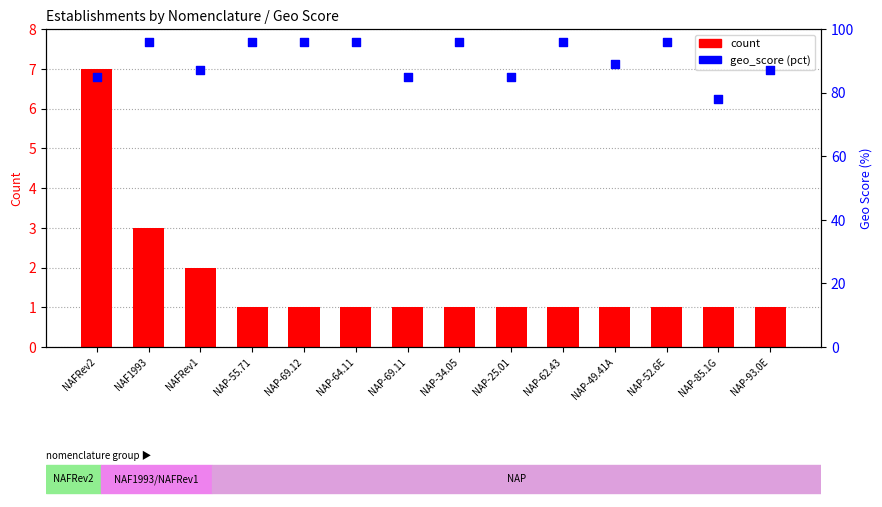

What is the total value across all series at NAP-85.1G?

79